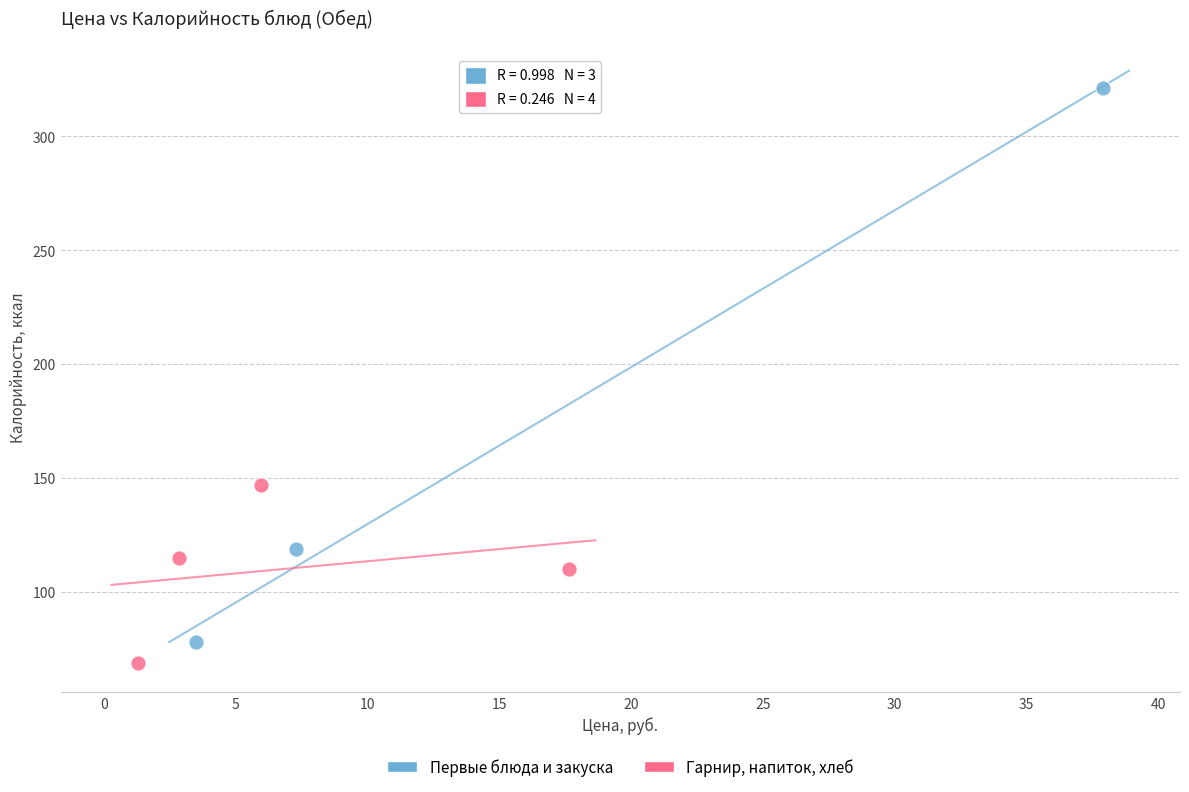

Which series reaches the maximum Y coordinate?

Первые блюда и закуска